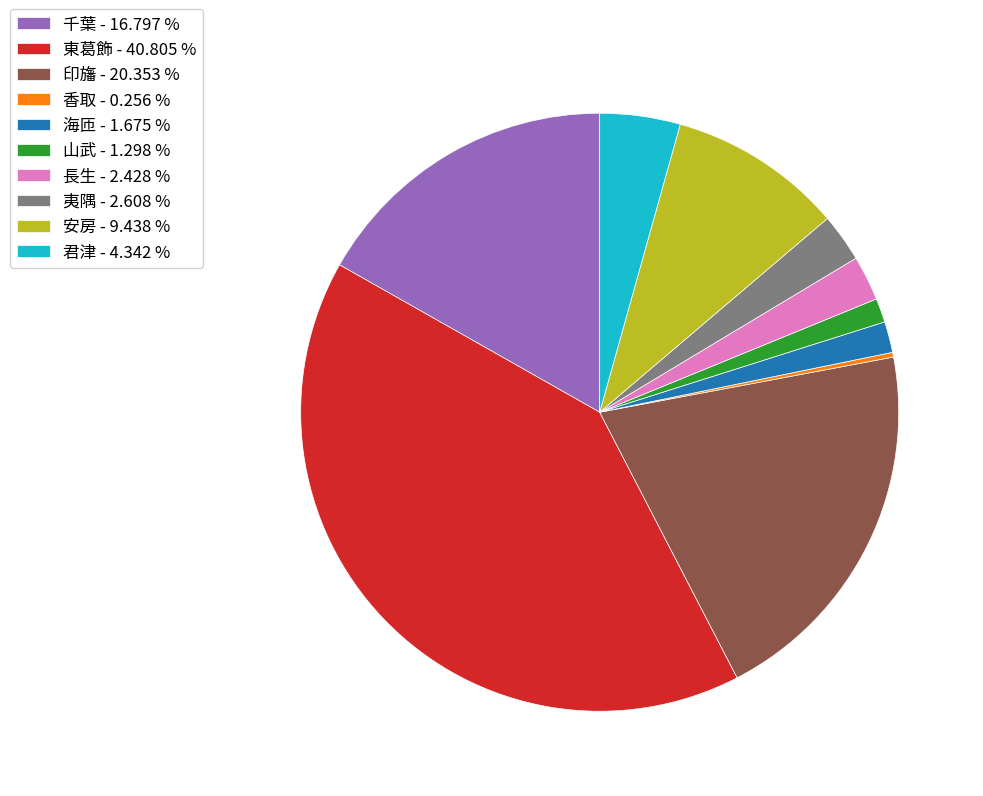

True or false: 海匝 accounts for 8% of the total.

False